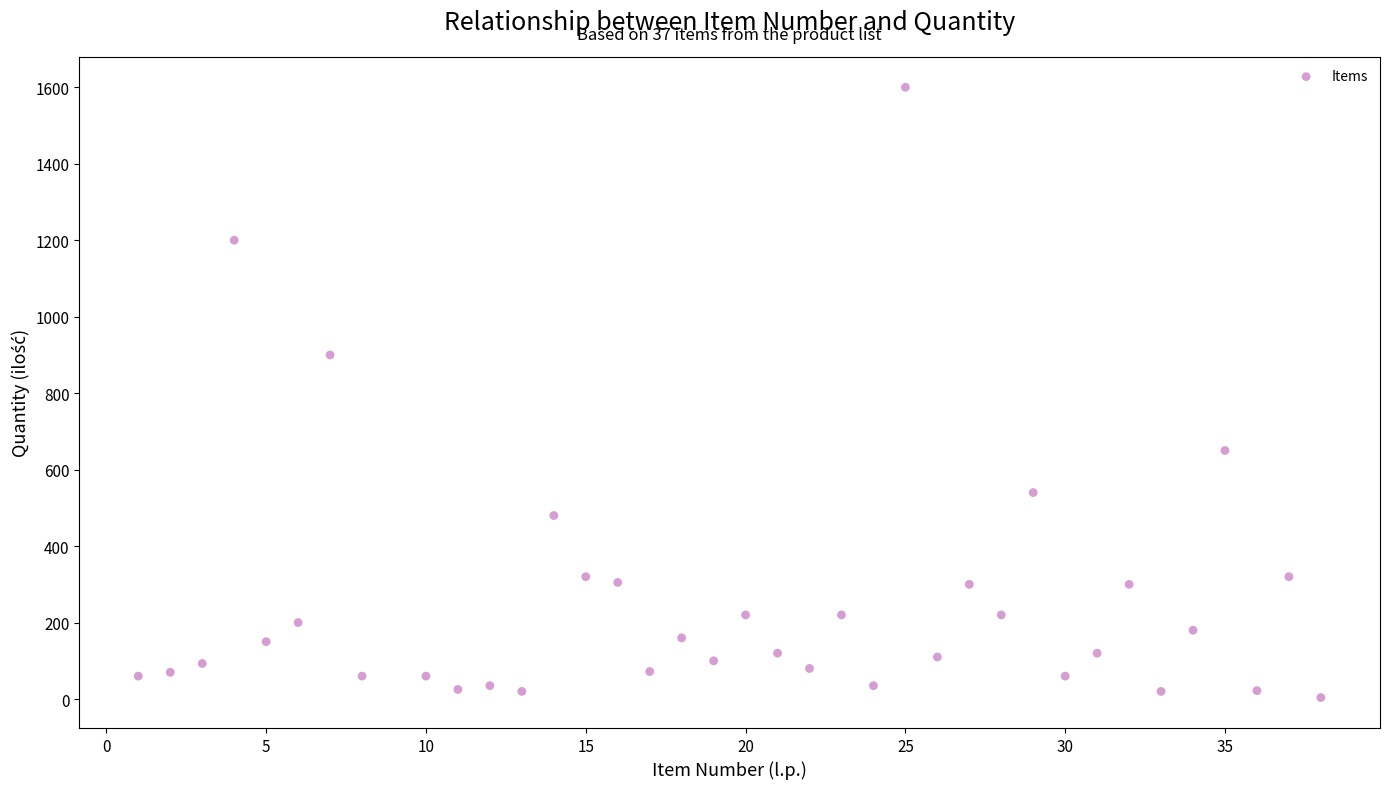

What Y value in the scatter plot is closest to 802?

900